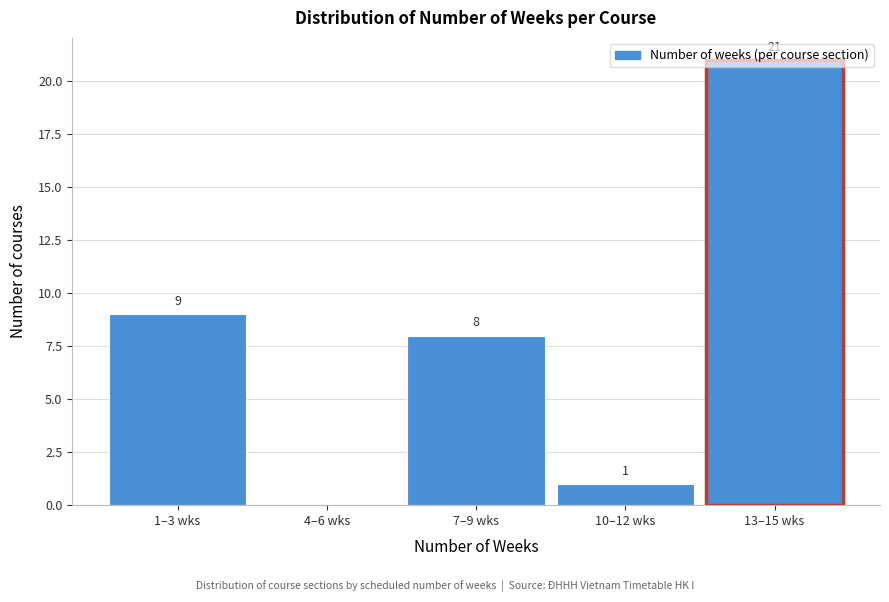

The chart shows a value of 6 at 1–3 wks. True or false?

False